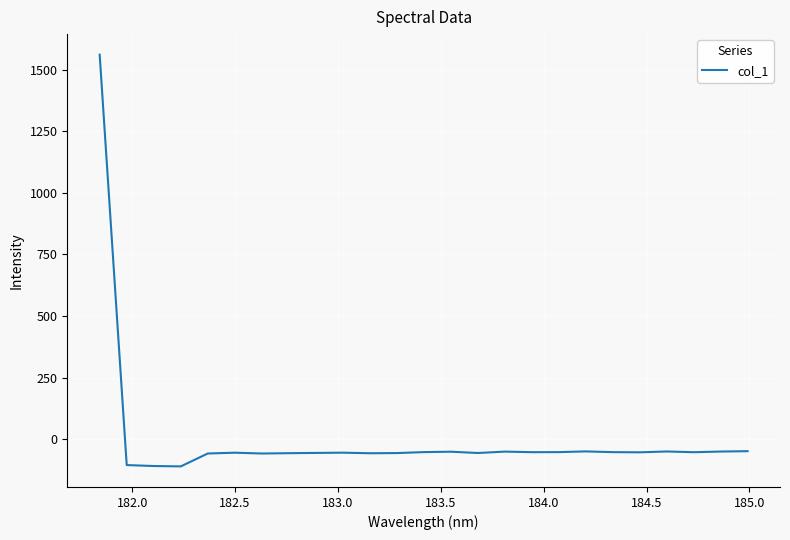

What is the minimum value shown in the chart?

-110.7